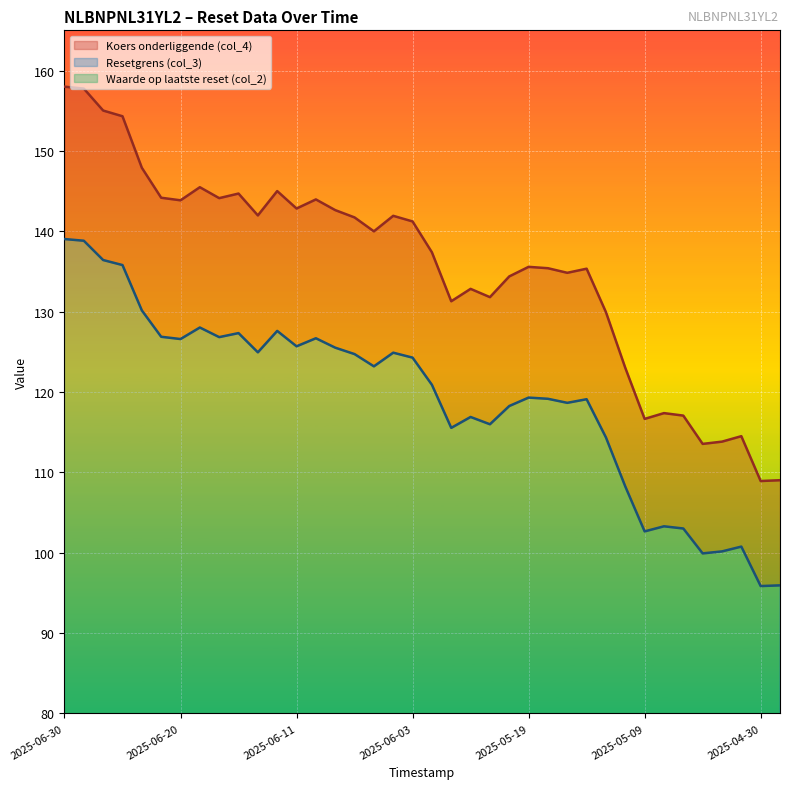

At which label does Waarde op laatste reset (col_2) reach its minimum?

2025-04-30